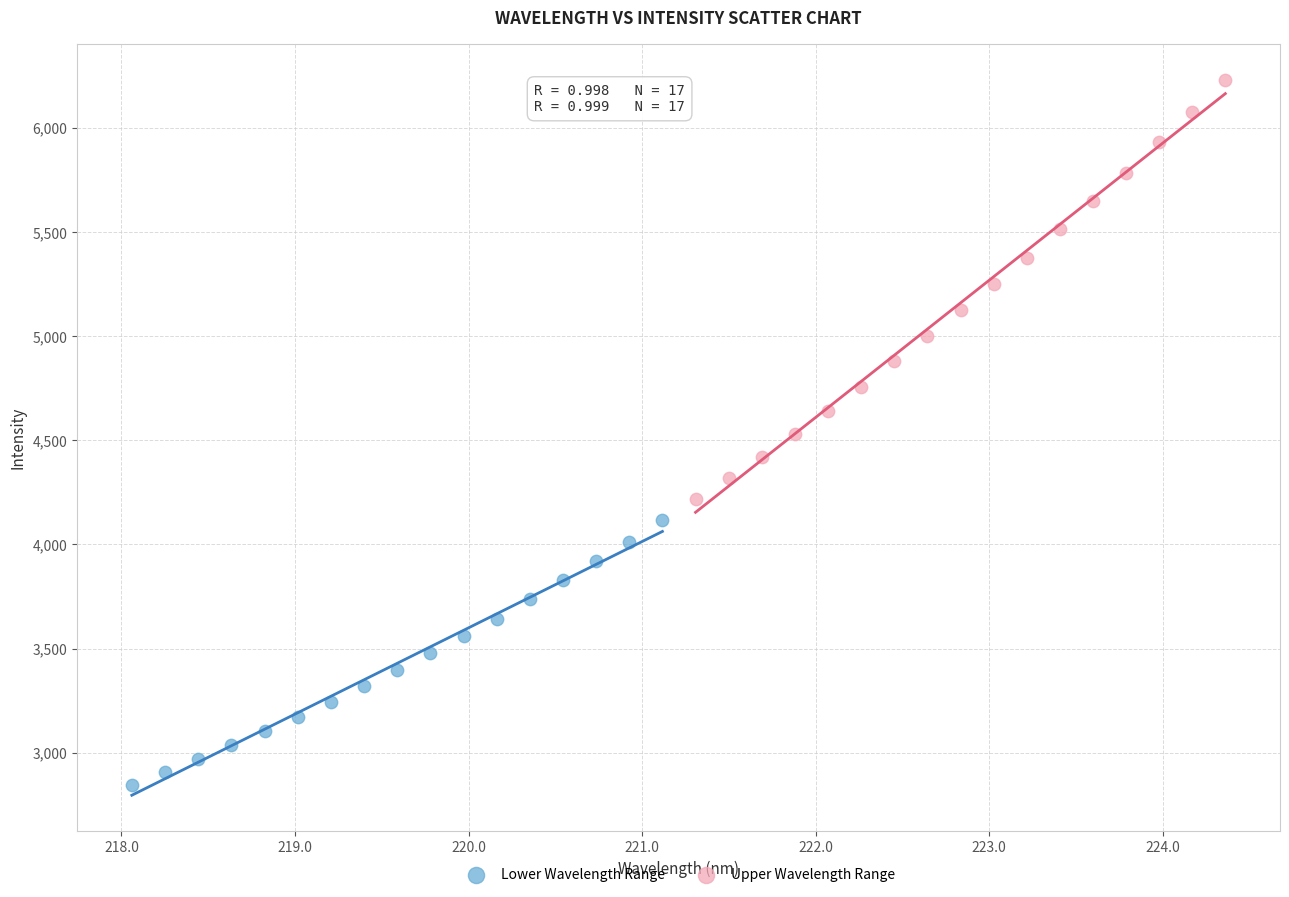

Which series reaches the maximum Y coordinate?

Upper Wavelength Range